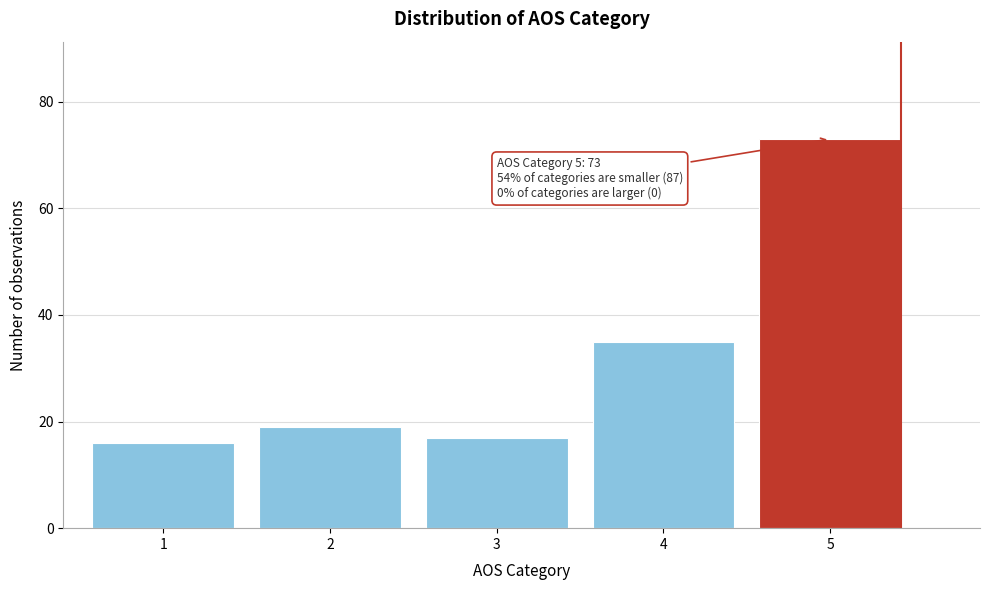

Reading left to right, list all the values displayed in this chart.

1=16	2=19	3=17	4=35	5=73